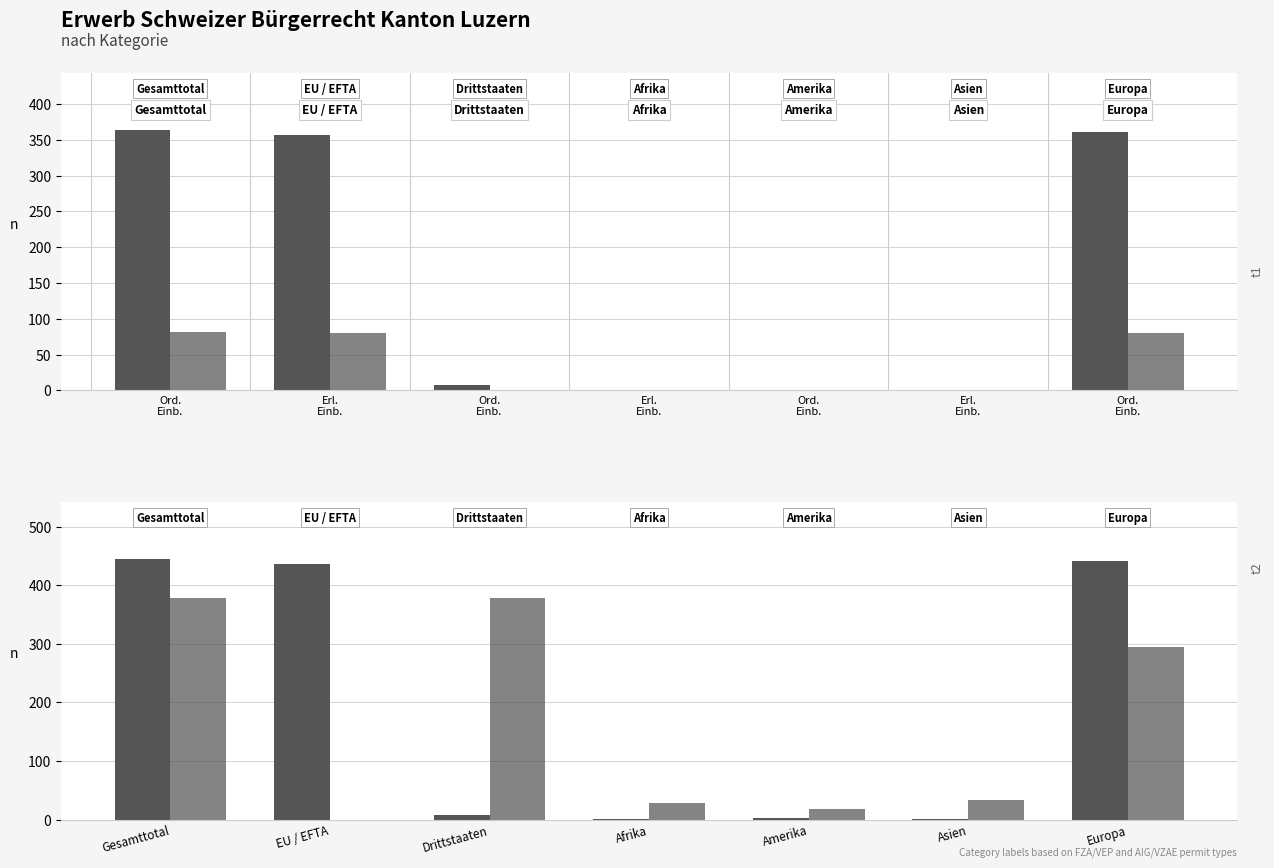

Reading left to right, what are all the values shown in this chart?

Ordentliche Einbürgerungen: 364	357	7	1	1	1	361
Erleichterte Einbürgerungen: 81	80	1	0	1	0	80
Total Einbürgerungen: 445	437	8	1	2	1	441
Total AIG/VZAE: 378	0	378	29	18	34	295